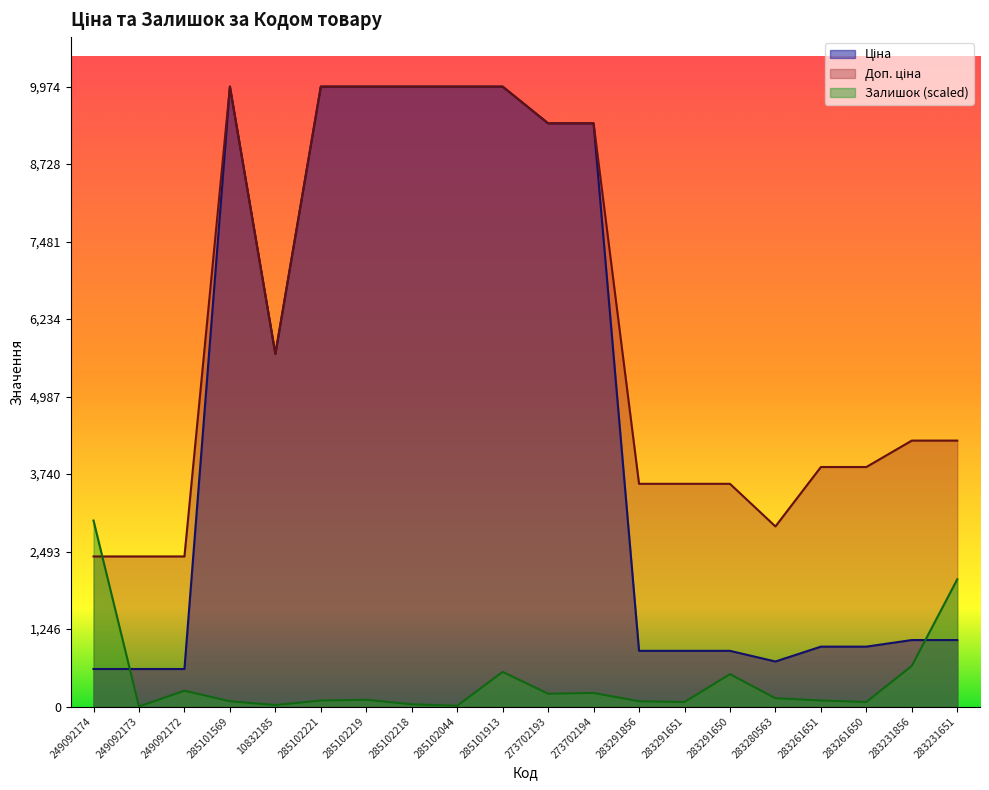

How many data points does each series have?

20